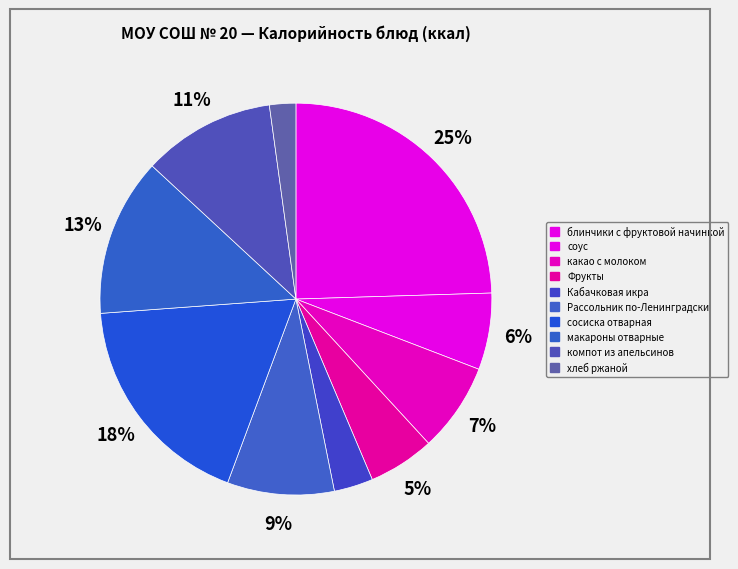

Count the number of slices in the pie.

10